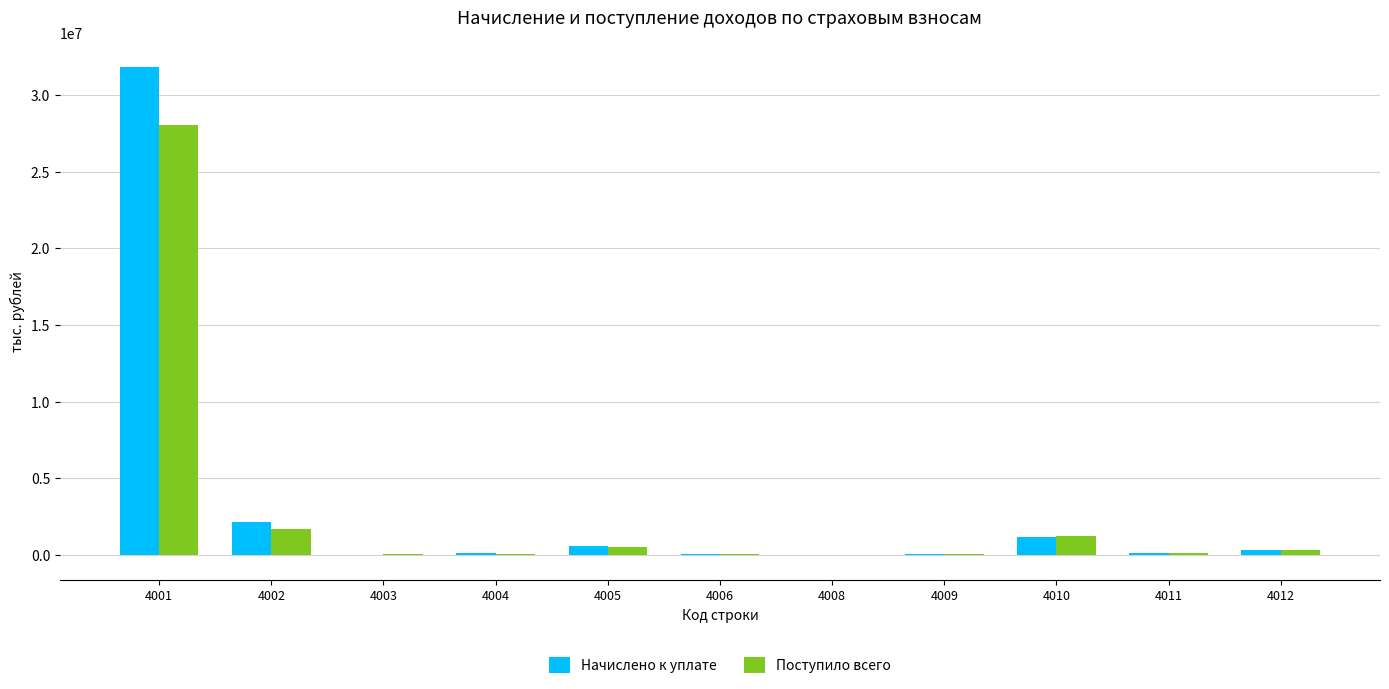

The value of Поступило всего at 4001 is 11601360. True or false?

False